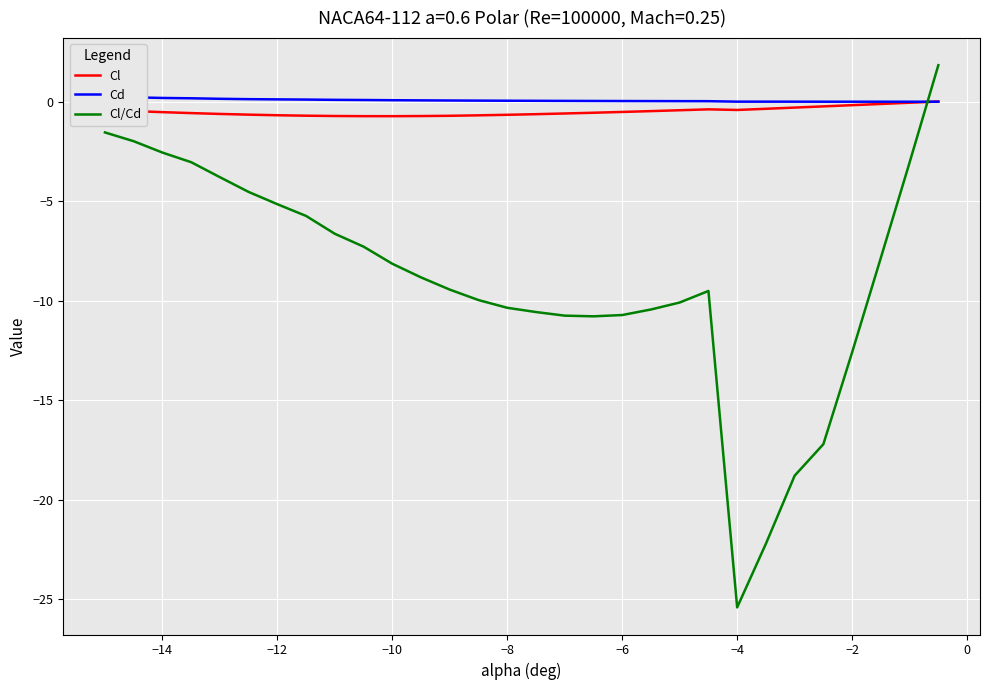

True or false: Cl and Cl/Cd intersect in this chart.

True